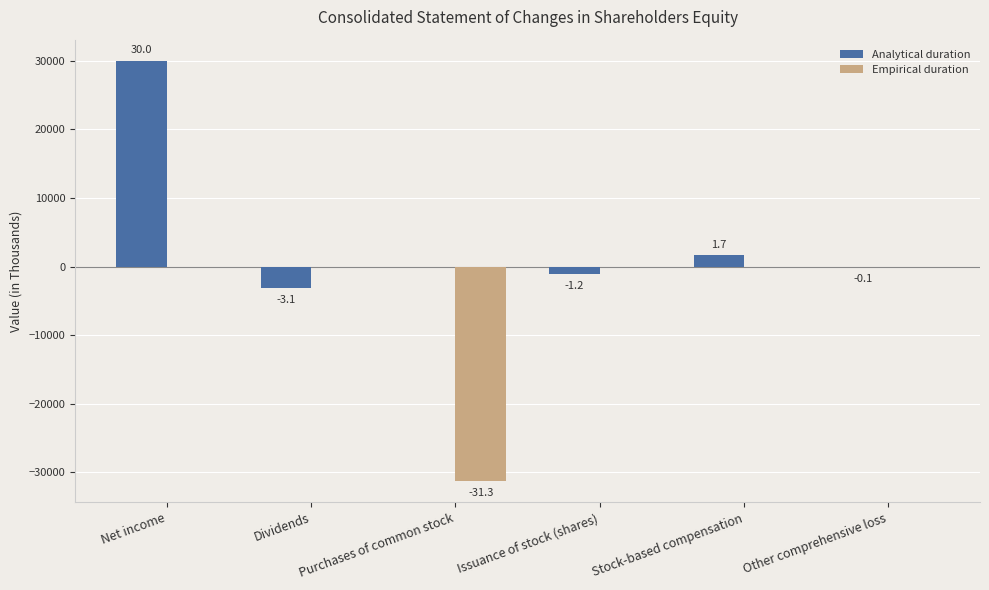

What is the difference between the Analytical duration values at Dividends and Stock-based compensation?

4779